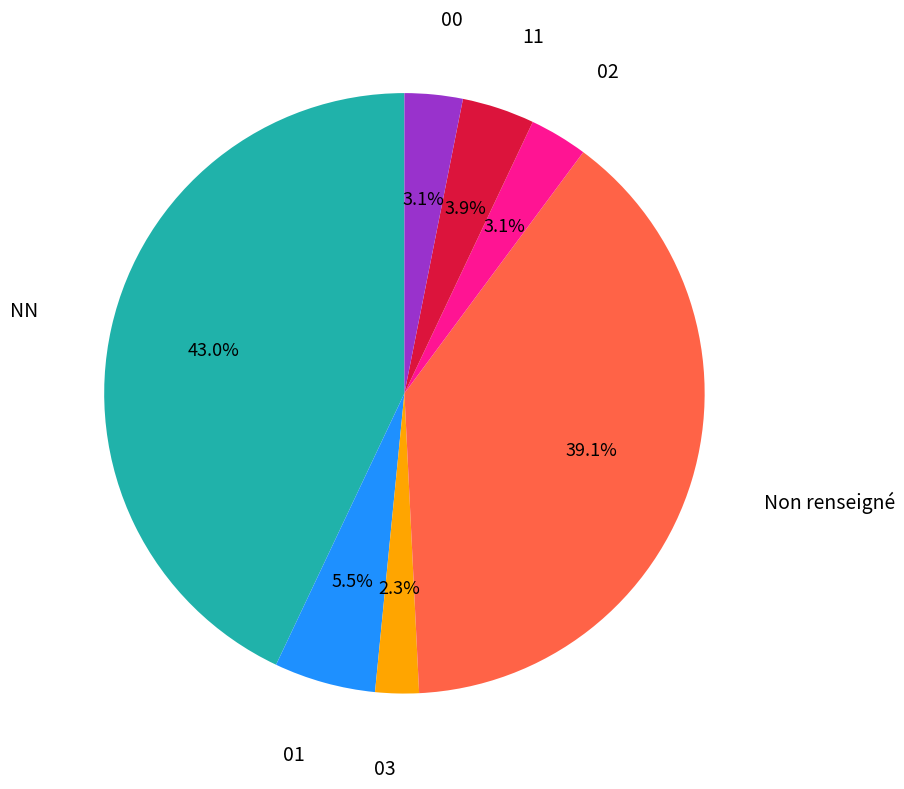

Is there a majority slice in this chart?

No